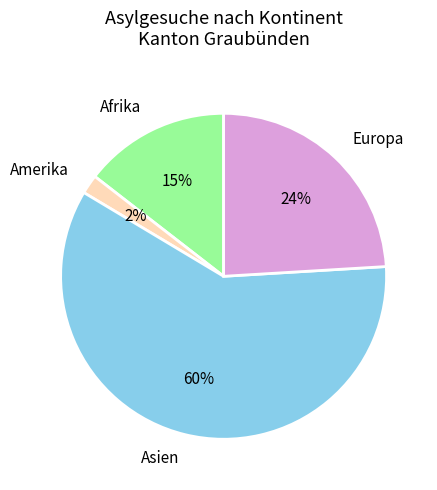

To the nearest percent, what is the difference between the Afrika and Asien slice percentages?

45%